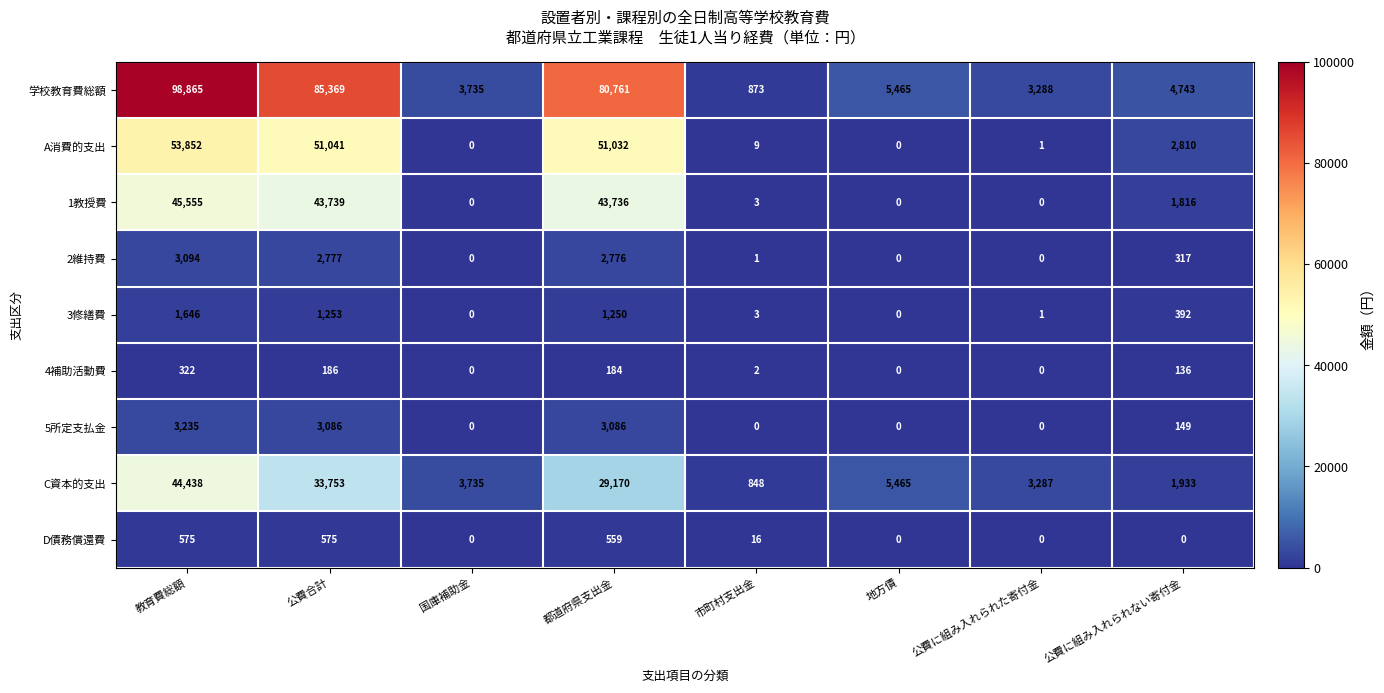

Between 国庫補助金 and 公費に組み入れられない寄付金, which series saw the biggest shift?

A消費的支出